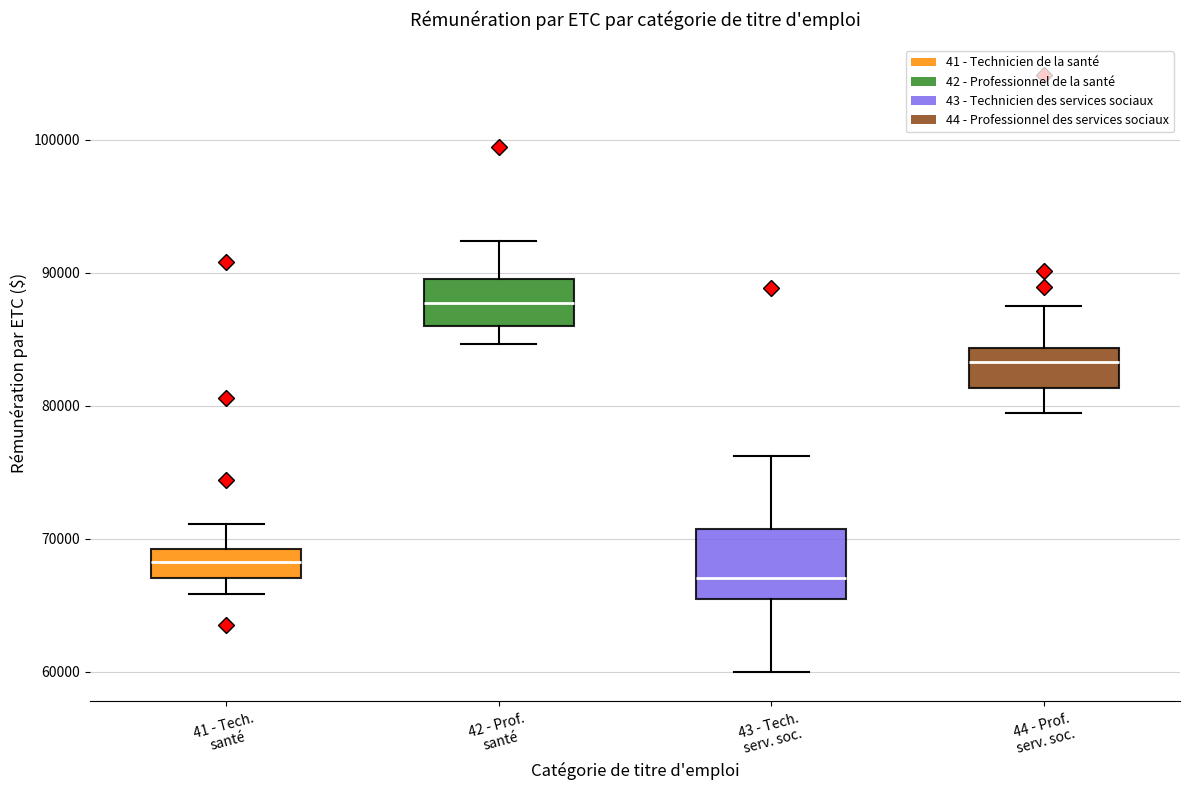

Reading left to right, read every box against the y-axis: the position of its median line, the range the box covers, and the ends of its whiskers. The values are not printed on the chart, so give them approximately, as read against the axis.

41 - Tech. santé: median 68000, box 67000 to 69000, whiskers 66000 to 71000
42 - Prof. santé: median 88000, box 86000 to 90000, whiskers 85000 to 92000
43 - Tech. serv. soc.: median 67000, box 66000 to 71000, whiskers 60000 to 76000
44 - Prof. serv. soc.: median 83000, box 81000 to 84000, whiskers 79000 to 88000